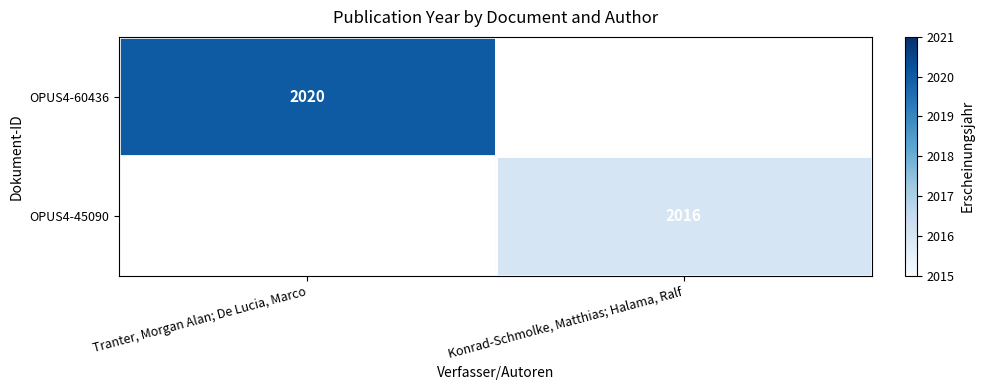

The OPUS4-45090 series shows 2016 at Konrad-Schmolke, Matthias; Halama, Ralf. True or false?

True